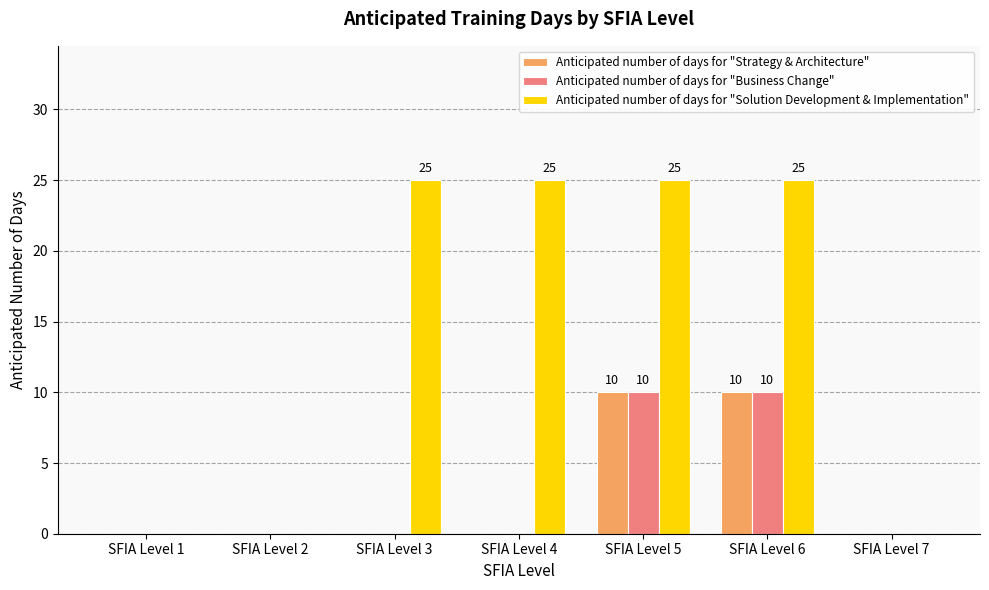

What are all the series names shown in the legend?

Anticipated number of days for "Strategy & Architecture", Anticipated number of days for "Business Change", Anticipated number of days for "Solution Development & Implementation"